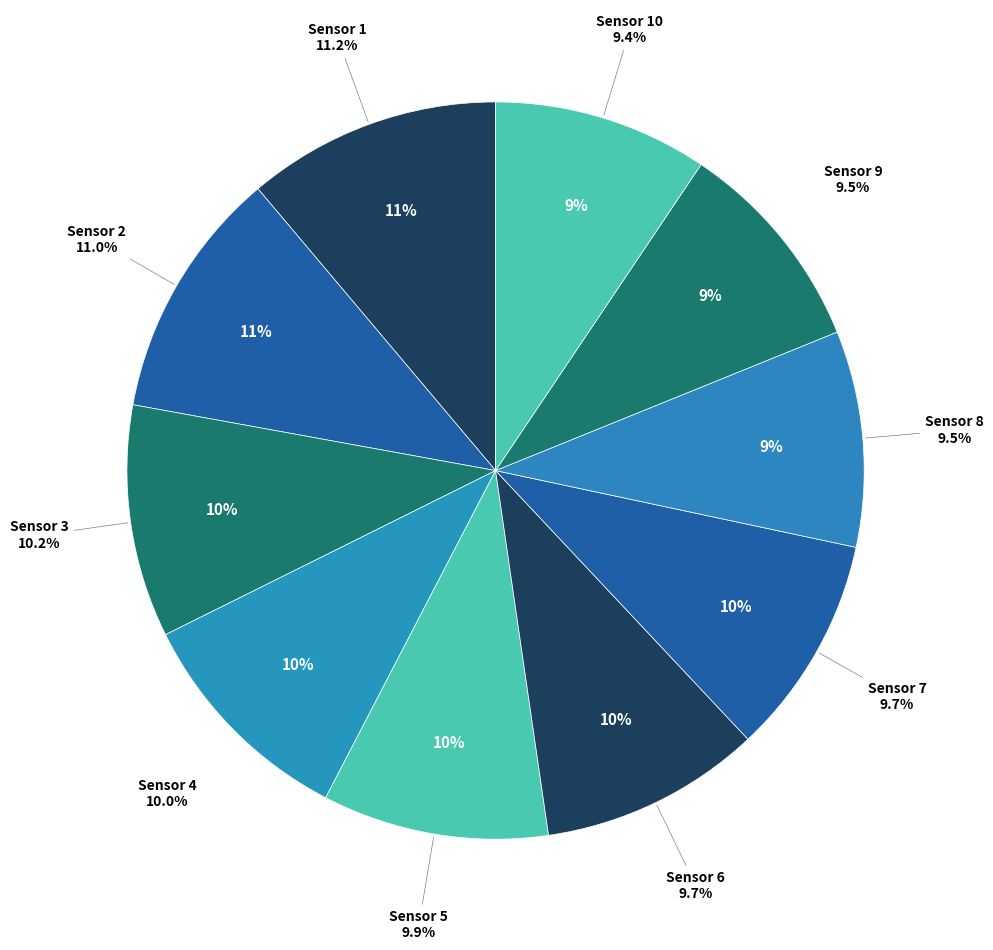

How many slices are in this pie chart?

10